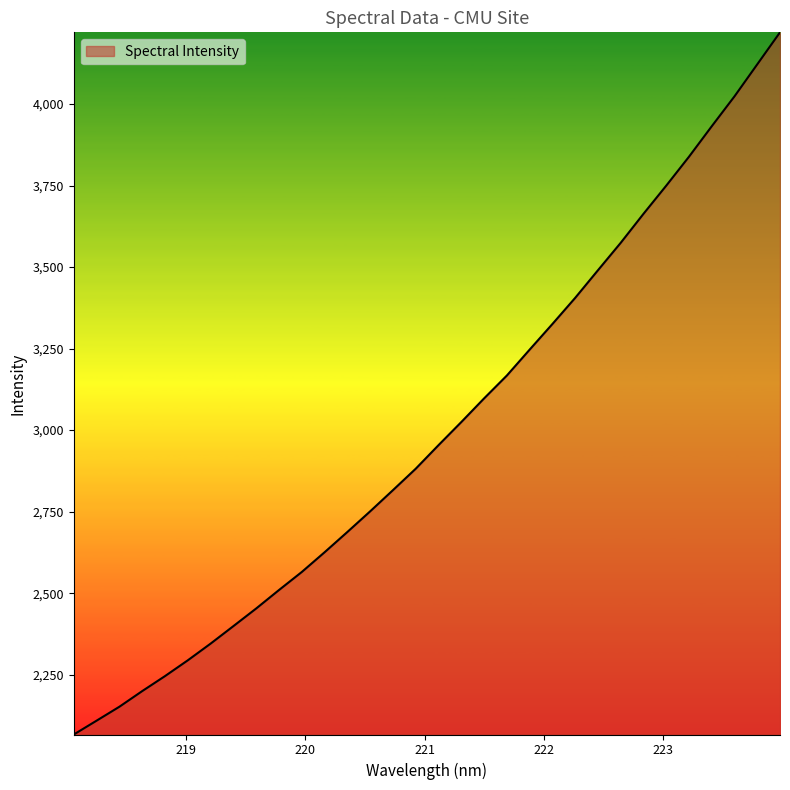

What is the smallest value displayed?

2066.6